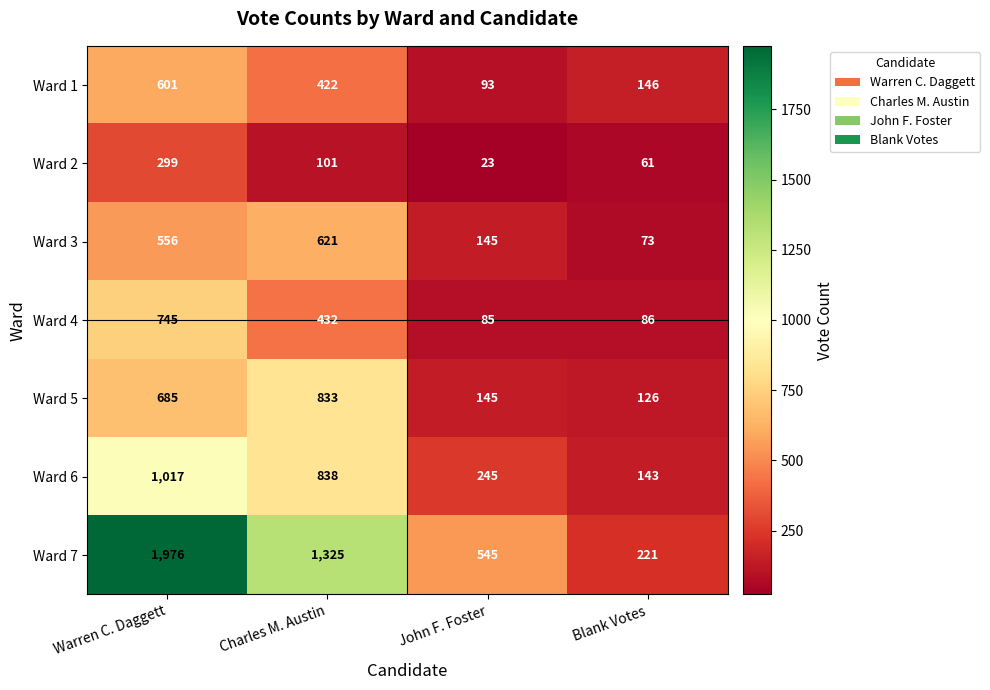

Count the number of categories in the chart.

4